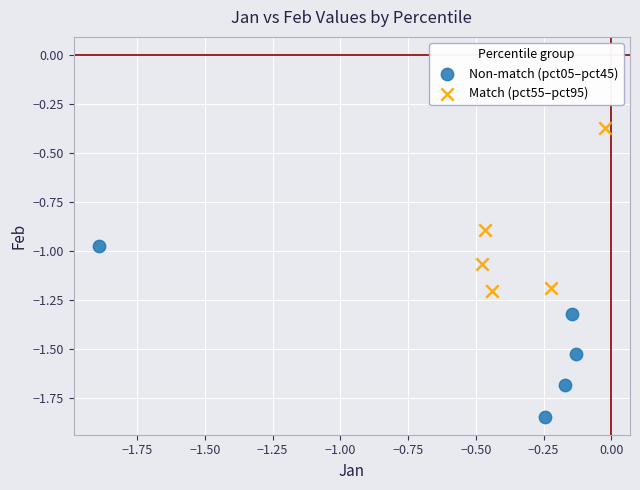

Which series reaches the minimum Y coordinate?

Non-match (pct05–pct45)